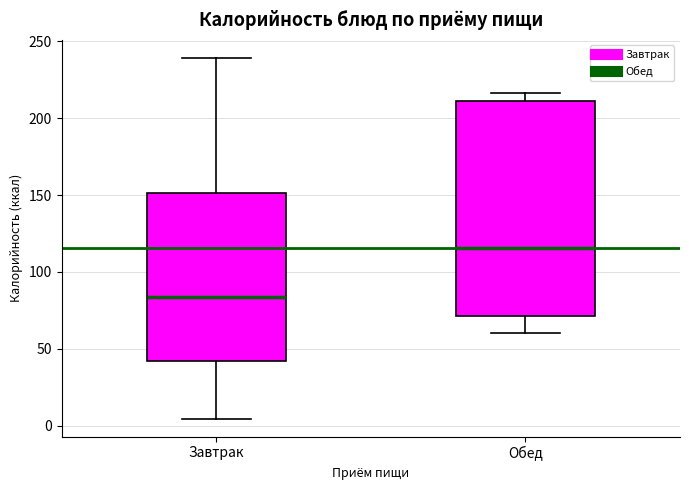

Which box is the tallest, from its lower edge to its upper edge?

Обед